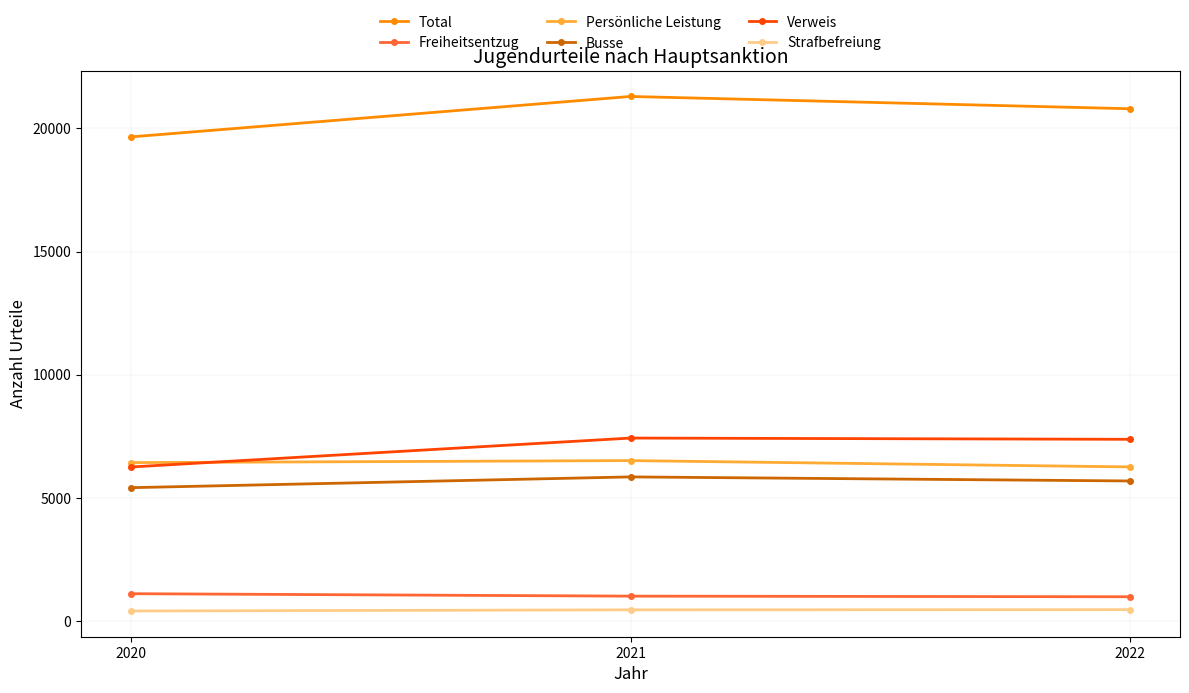

What is the difference between the highest and lowest values at 2021?

20839